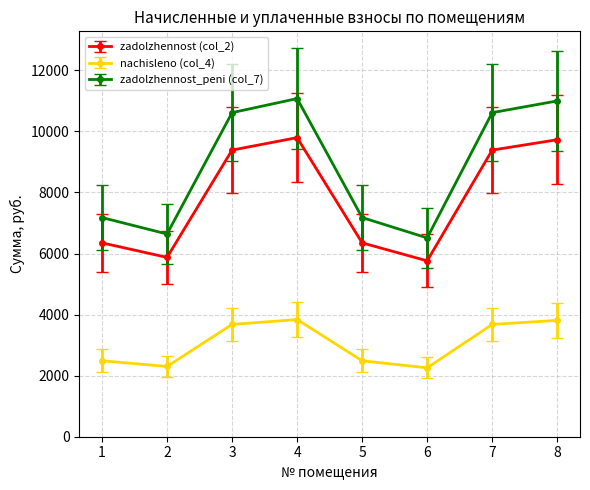

What is the greatest value displayed?

11074.3